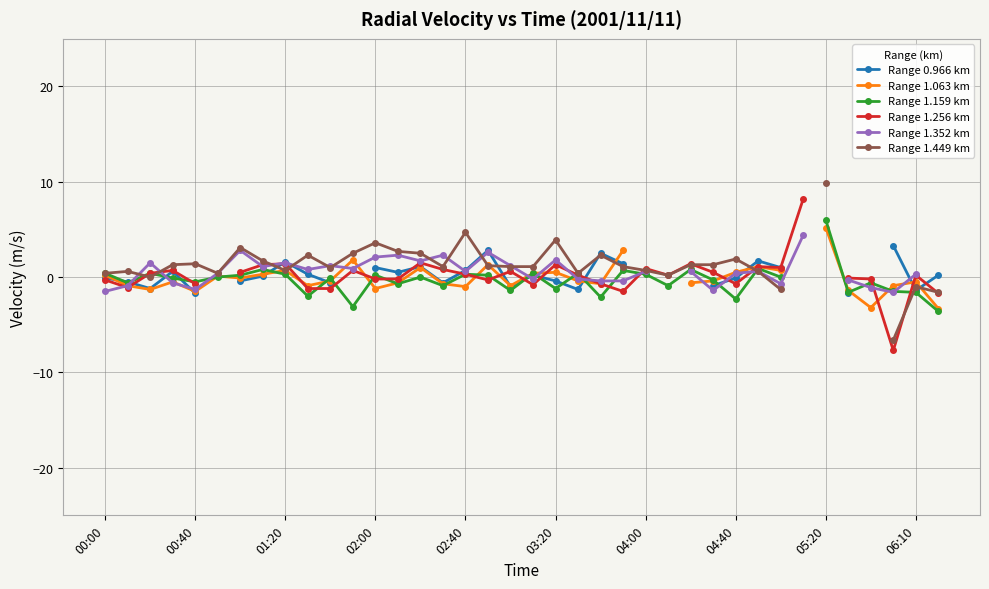

How many values in the Range 1.159 km series exceed 0?

15